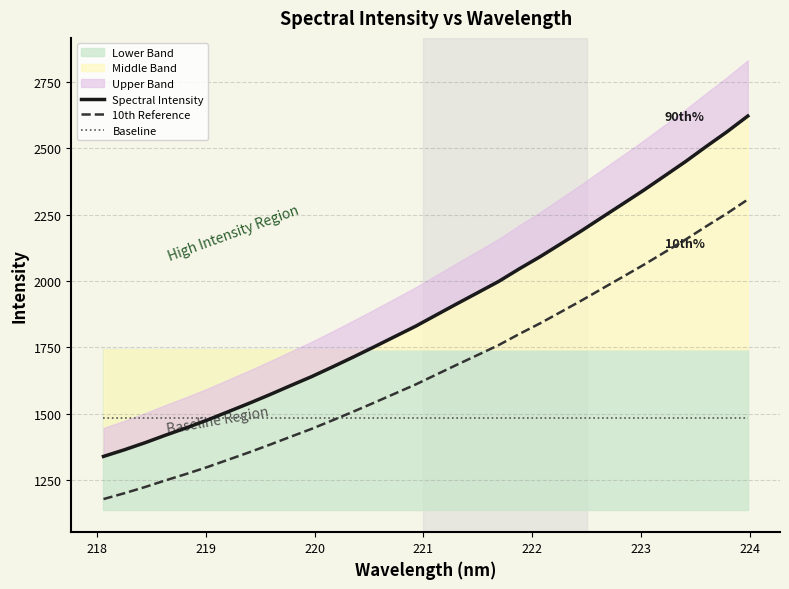

True or false: 10th Reference and Spectral Intensity cross at least once.

False